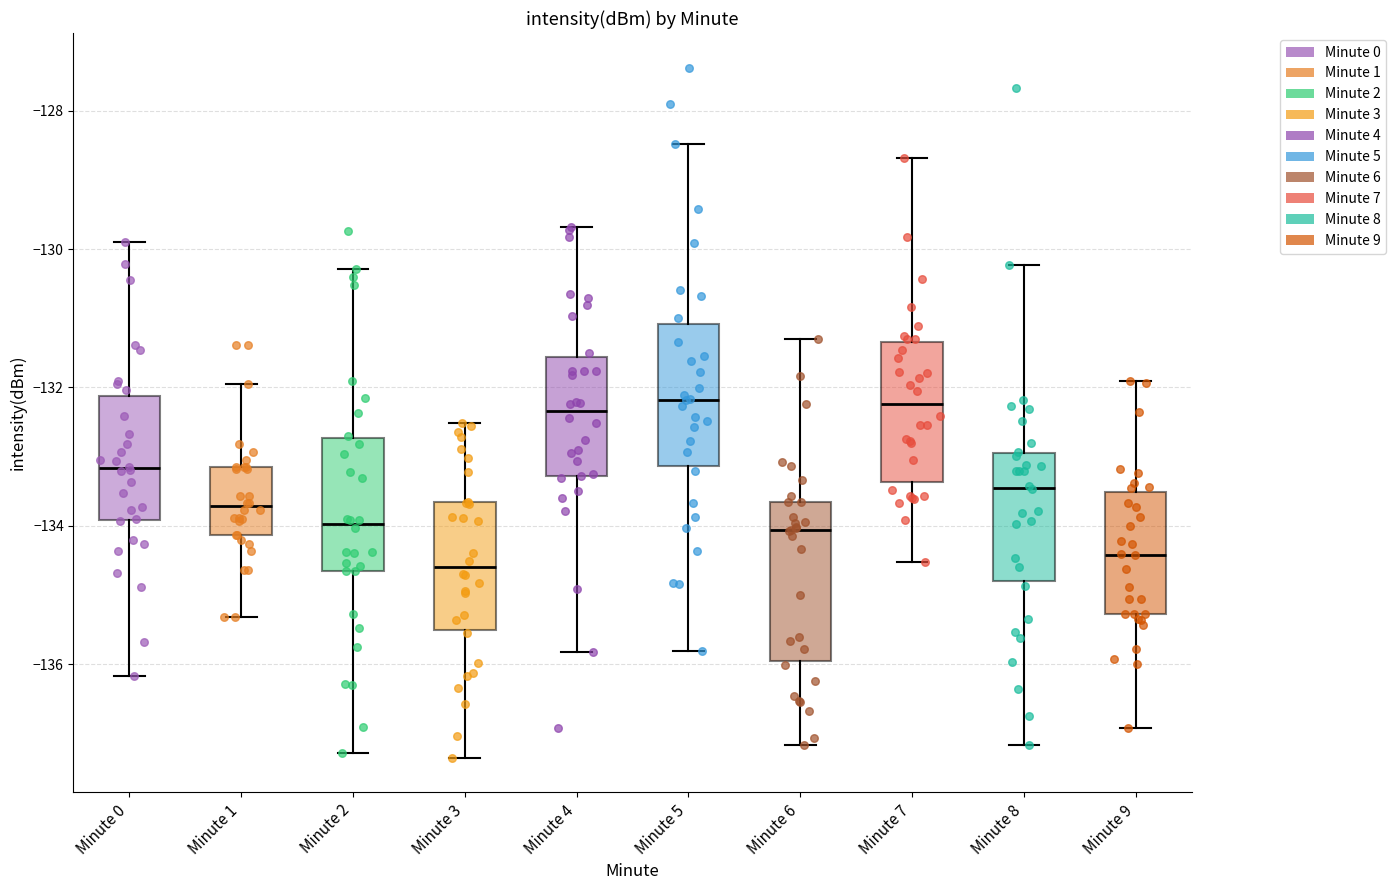

Reading left to right, read every box against the y-axis: the position of its median line, the range the box covers, and the ends of its whiskers. The values are not printed on the chart, so give them approximately, as read against the axis.

Minute 0: median -133.2, box -134.0 to -132.2, whiskers -136.2 to -130.0
Minute 1: median -133.8, box -134.2 to -133.2, whiskers -135.4 to -132.0
Minute 2: median -134.0, box -134.6 to -132.8, whiskers -137.2 to -130.2
Minute 3: median -134.6, box -135.6 to -133.6, whiskers -137.4 to -132.6
Minute 4: median -132.4, box -133.2 to -131.6, whiskers -135.8 to -129.6
Minute 5: median -132.2, box -133.2 to -131.0, whiskers -135.8 to -128.4
Minute 6: median -134.0, box -136.0 to -133.6, whiskers -137.2 to -131.4
Minute 7: median -132.2, box -133.4 to -131.4, whiskers -134.6 to -128.6
Minute 8: median -133.4, box -134.8 to -133.0, whiskers -137.2 to -130.2
Minute 9: median -134.4, box -135.2 to -133.6, whiskers -137.0 to -132.0